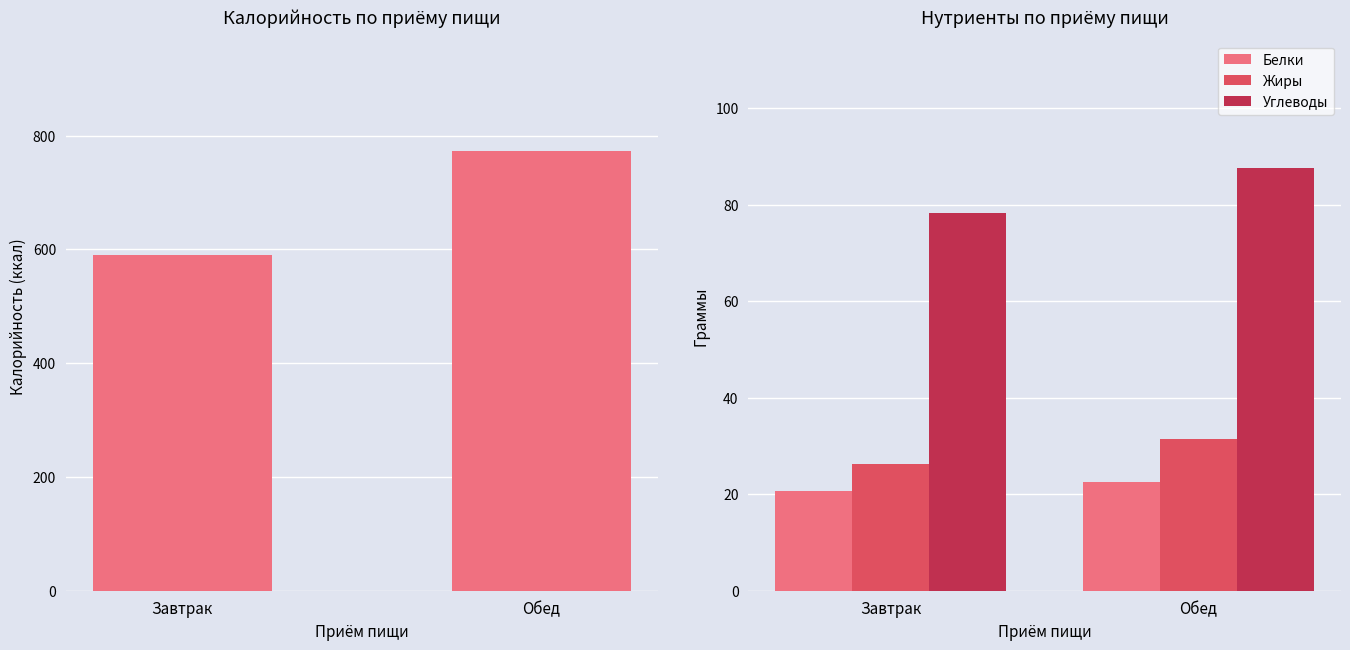

How many groups of bars are there?

2